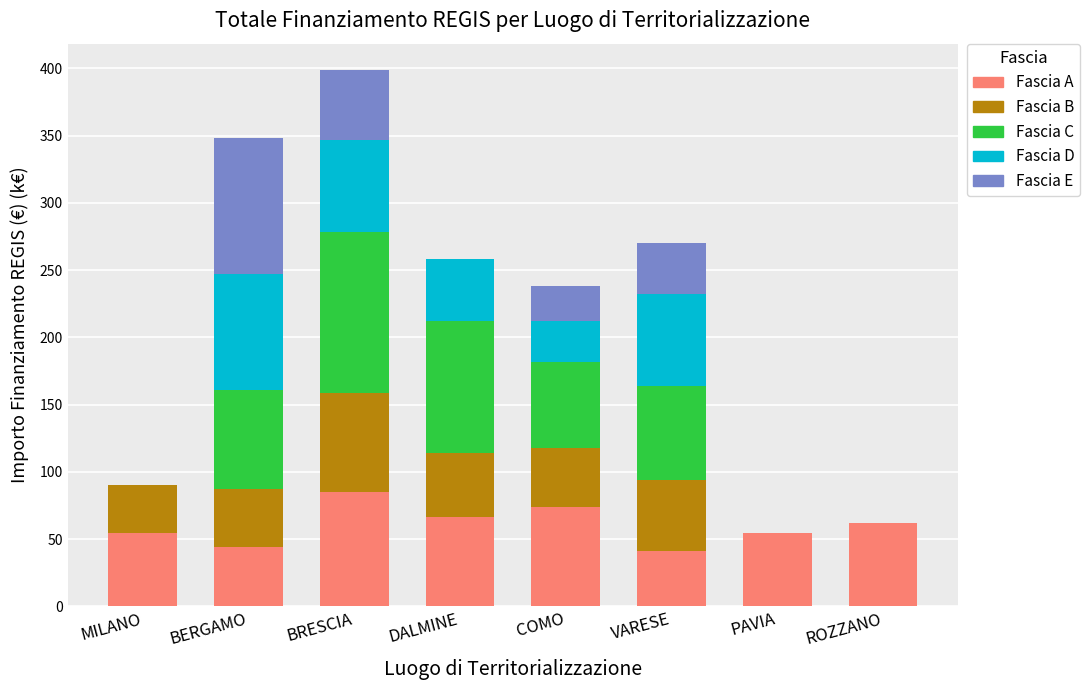

At which category is the sum across all series the highest?

BRESCIA